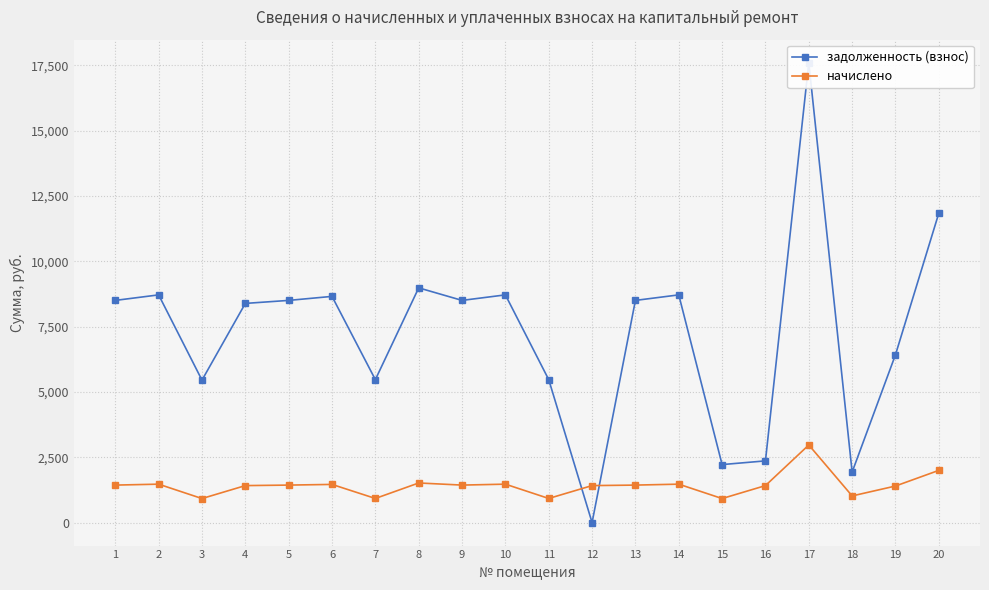

Which series has the largest total across all categories?

задолженность (взнос)